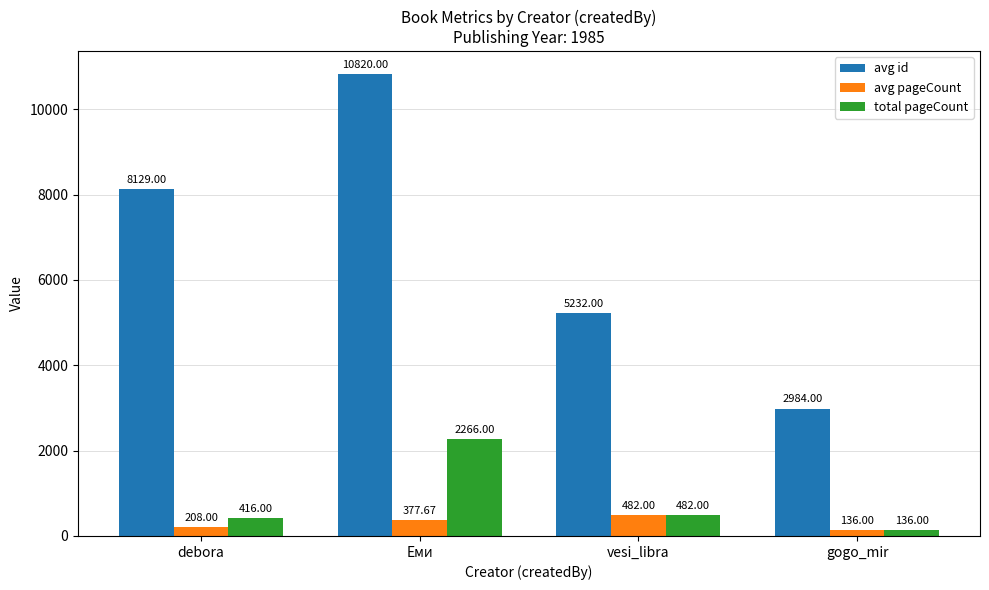

At which label does total pageCount reach its peak?

Еми